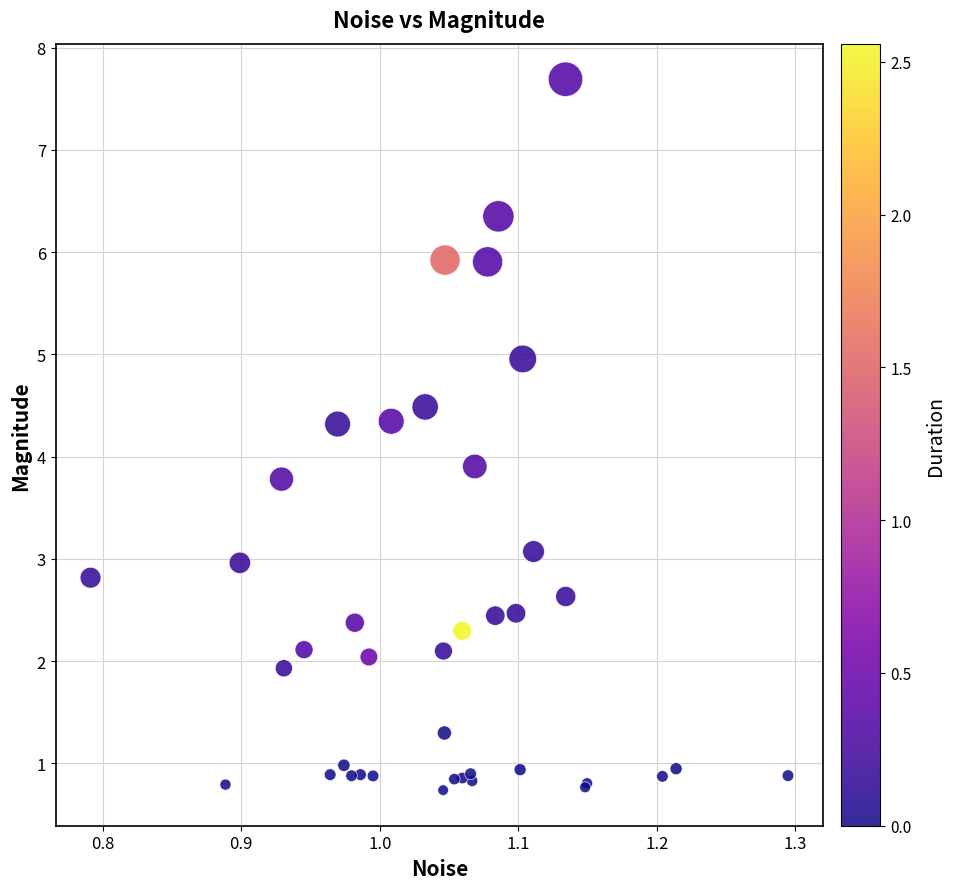

What Y value in the scatter plot is closest to 4?

3.9